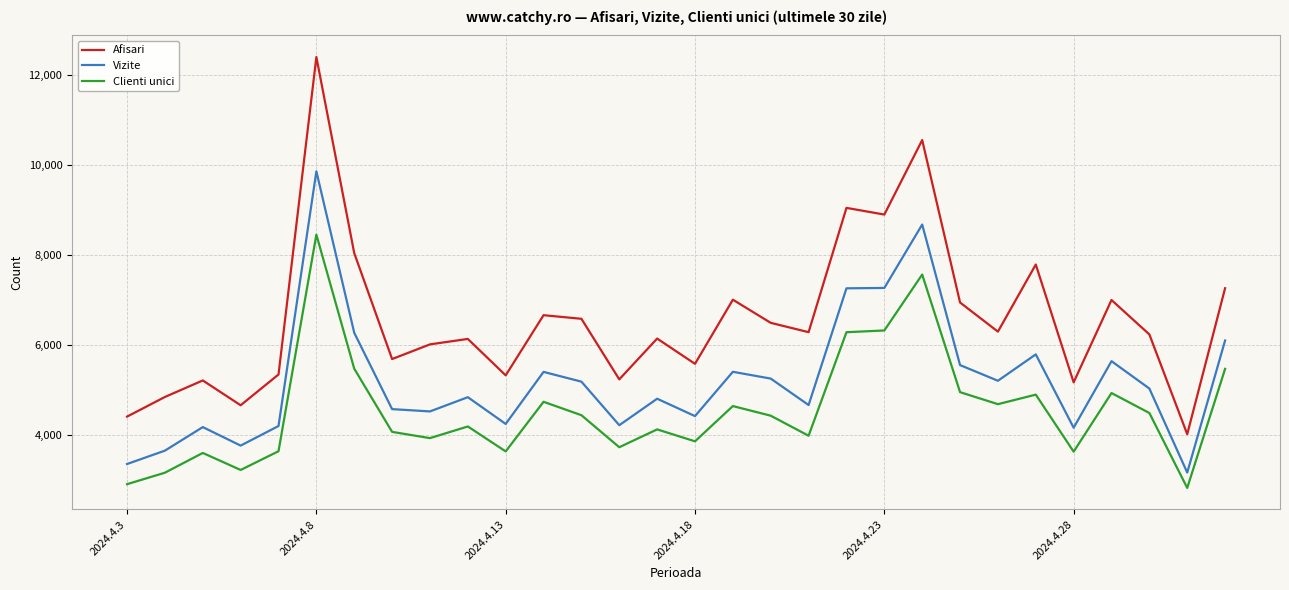

What is the difference between the maximum and minimum values in the Vizite series?

6690